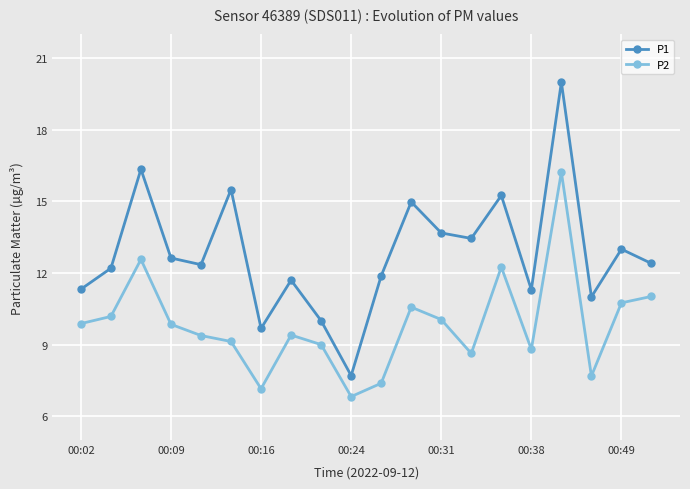

List the series in order of their peak value, highest first.

P1, P2